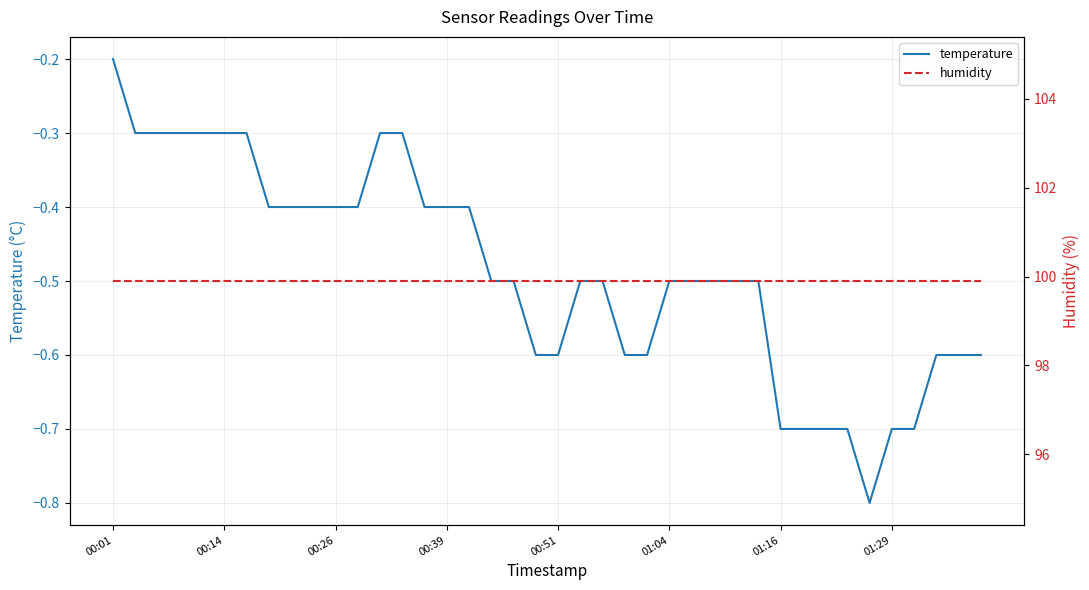

At which category is the sum across all series the highest?

00:01